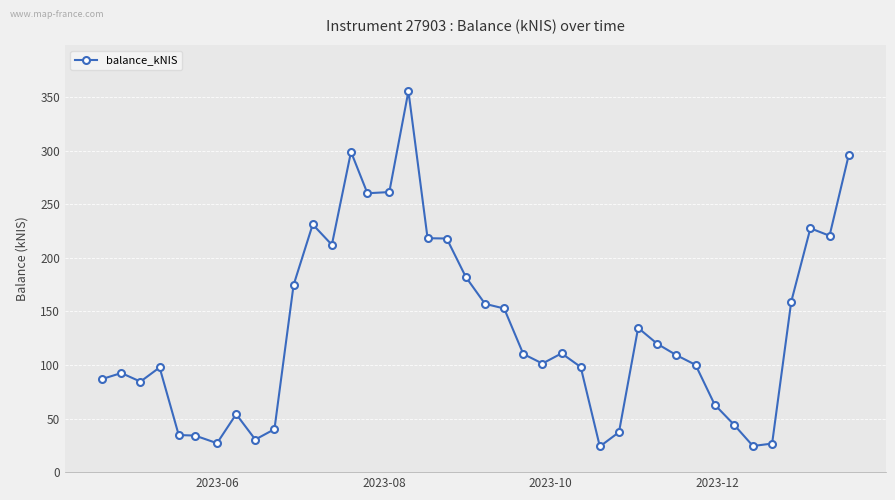

Count the number of values greater than 110.

20